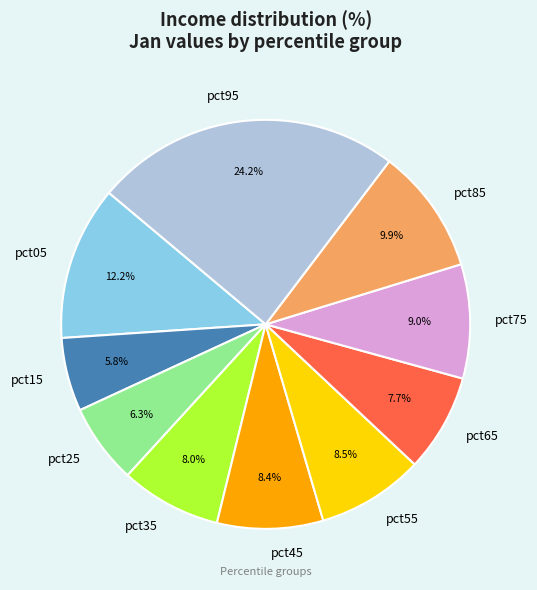

Between pct25 and pct55, which is larger?

pct55